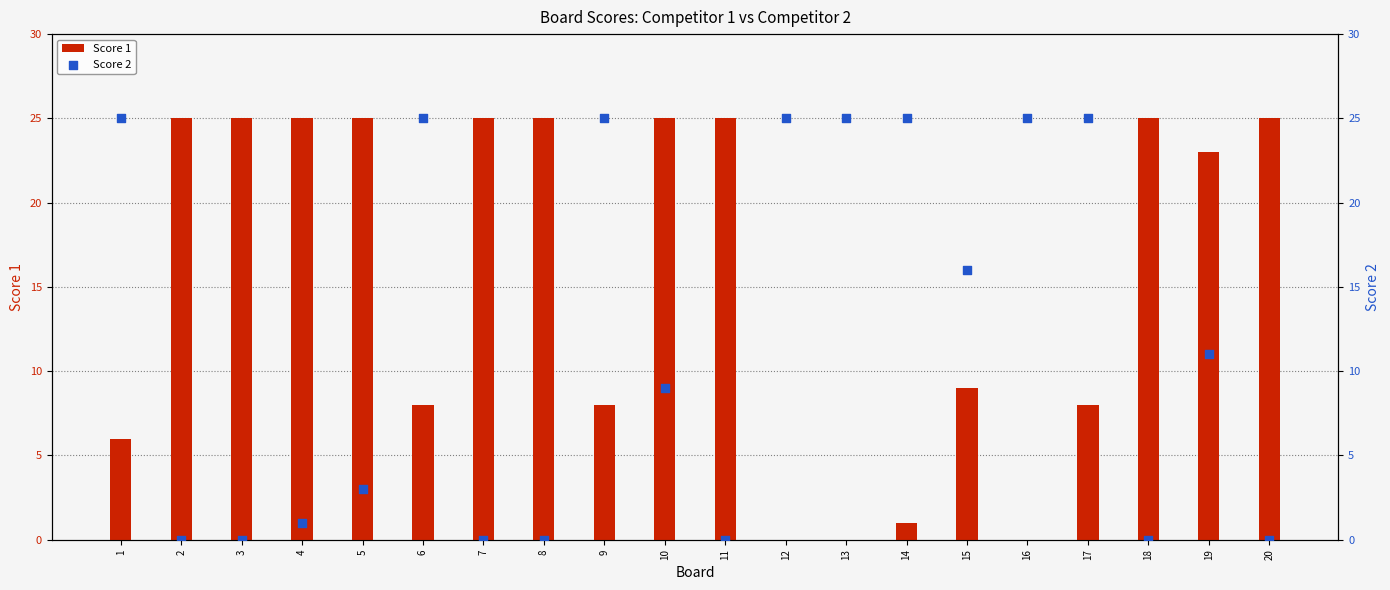

Which series has the largest total across all categories?

Score 1